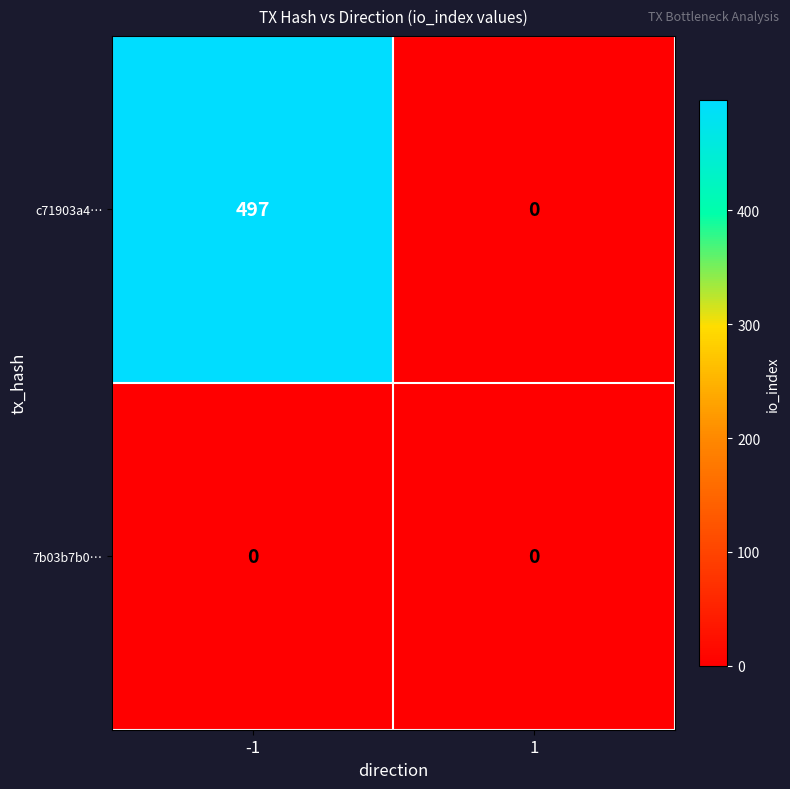

Reading right to left, what are all the values shown in this chart?

c71903a4…: 1=0	-1=497
7b03b7b0…: 1=0	-1=0